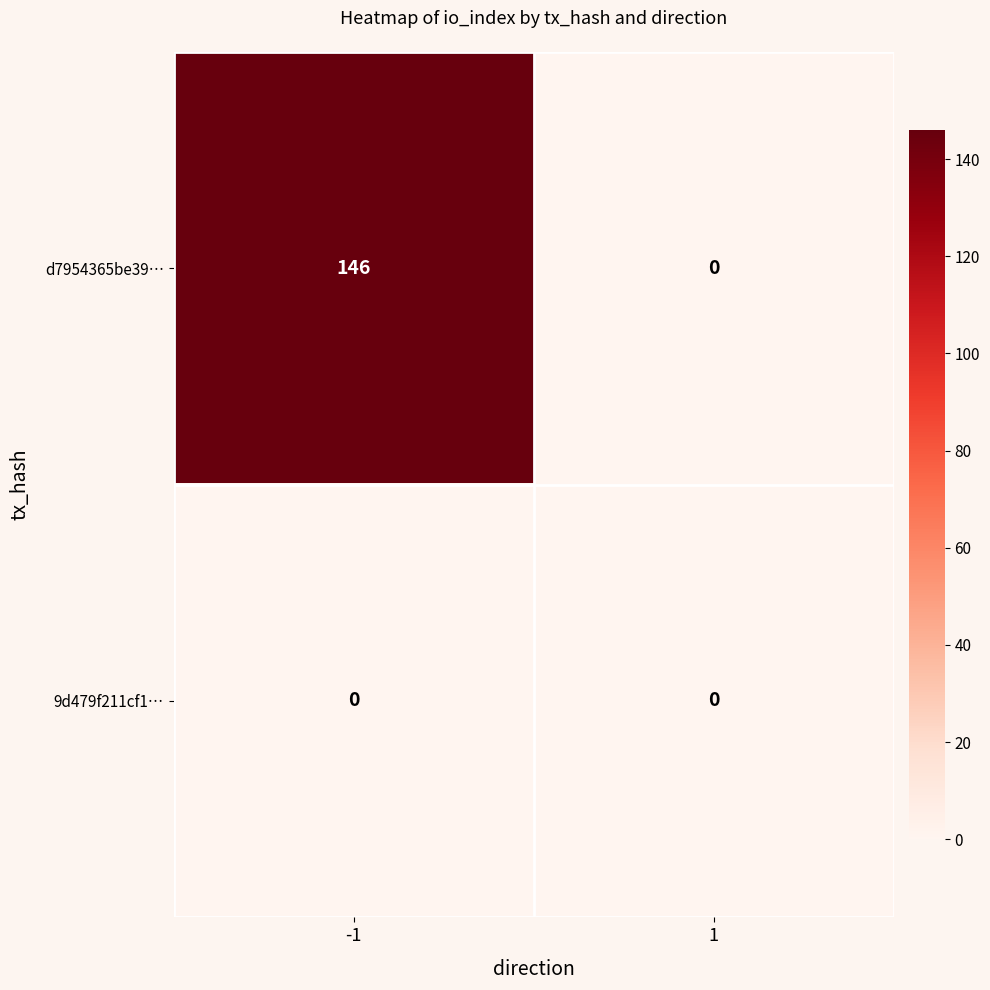

What is the maximum value shown in the chart?

146